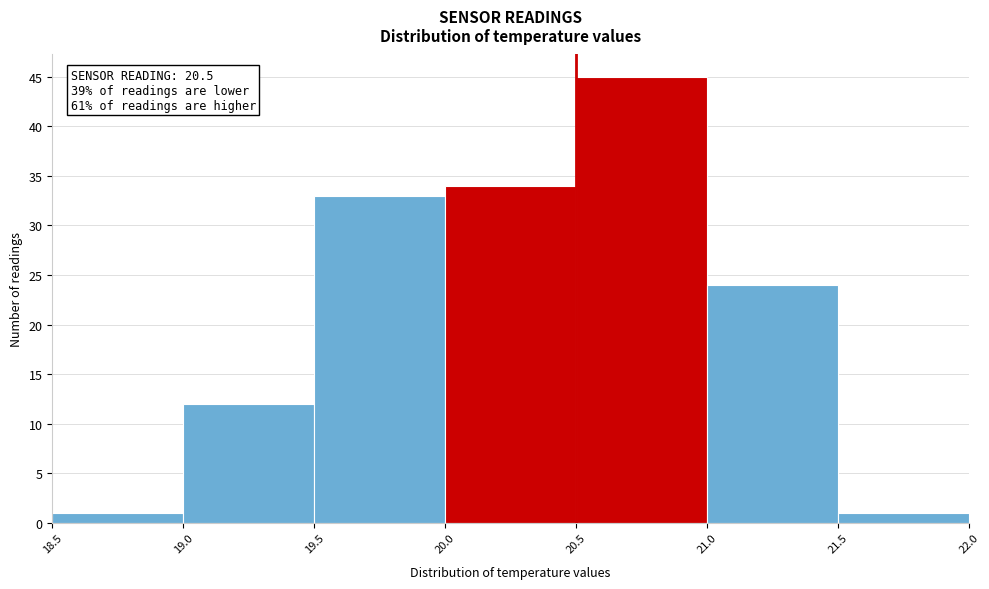

Over which range of the x-axis is the bar tallest?

20.5 to 21.0